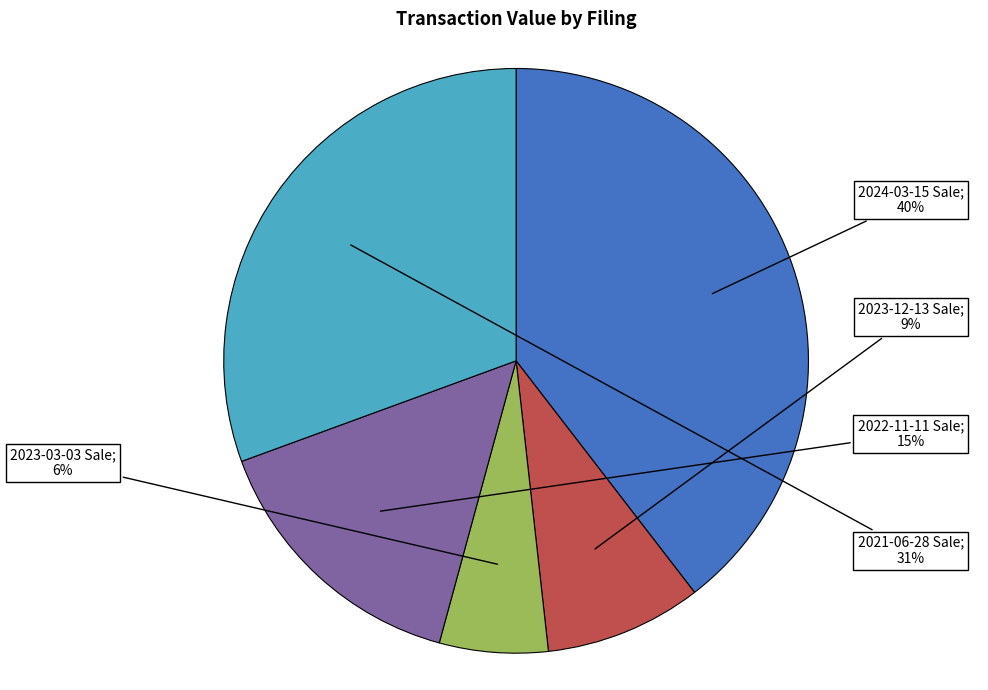

Does any single category account for the majority?

No